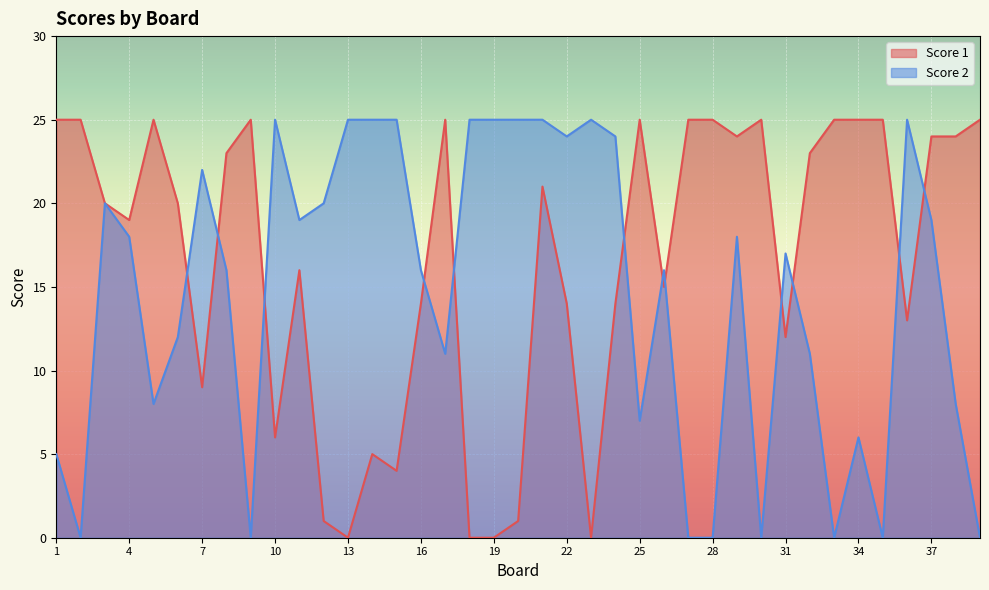

How many values in Score 1 are above zero?

35